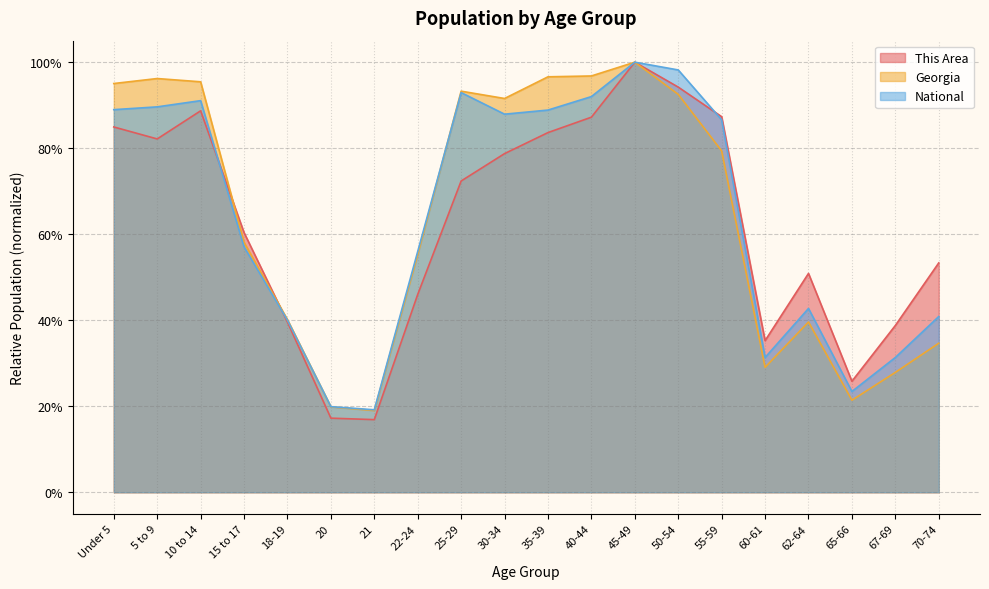

The value of Georgia at 55-59 is 1.4. True or false?

False